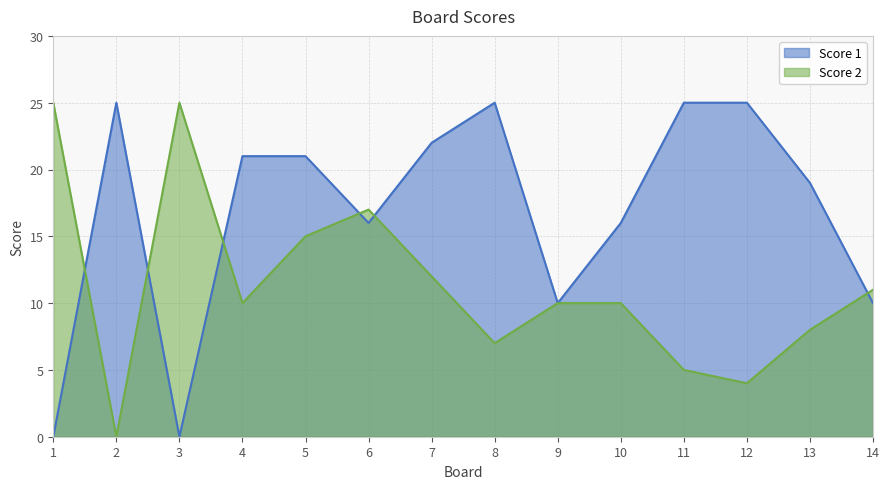

Reading right to left, what are all the values shown in this chart?

Score 1: 14=10	13=19	12=25	11=25	10=16	9=10	8=25	7=22	6=16	5=21	4=21	3=0	2=25	1=0
Score 2: 14=11	13=8	12=4	11=5	10=10	9=10	8=7	7=12	6=17	5=15	4=10	3=25	2=0	1=25